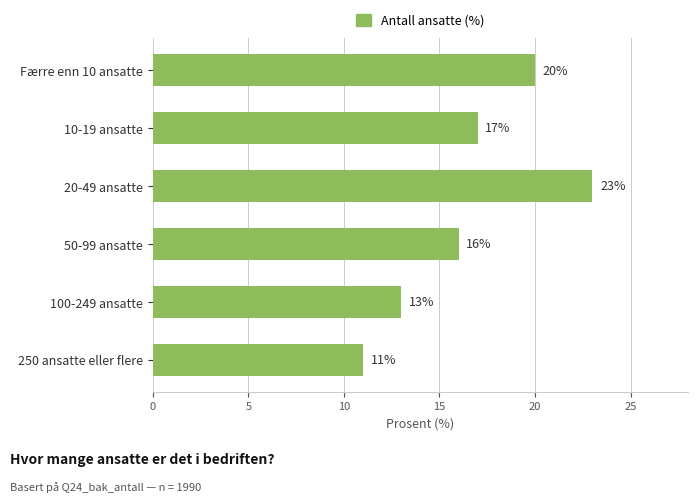

What is the average value?

17